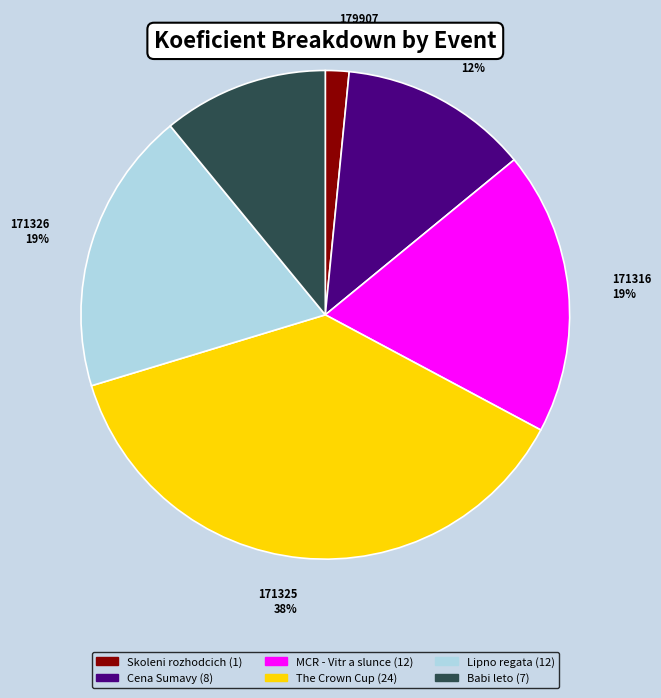

To the nearest percent, what is the average slice percentage?

17%